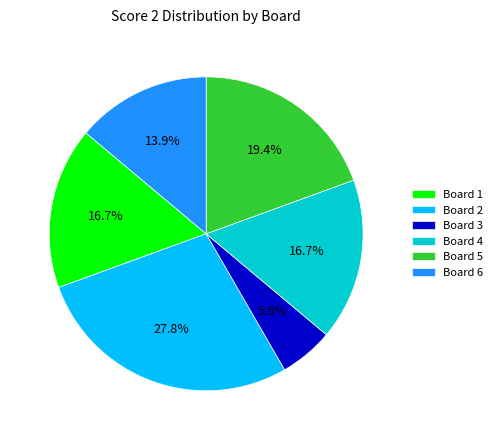

Combined, do Board 4 and Board 3 account for over 50%?

No